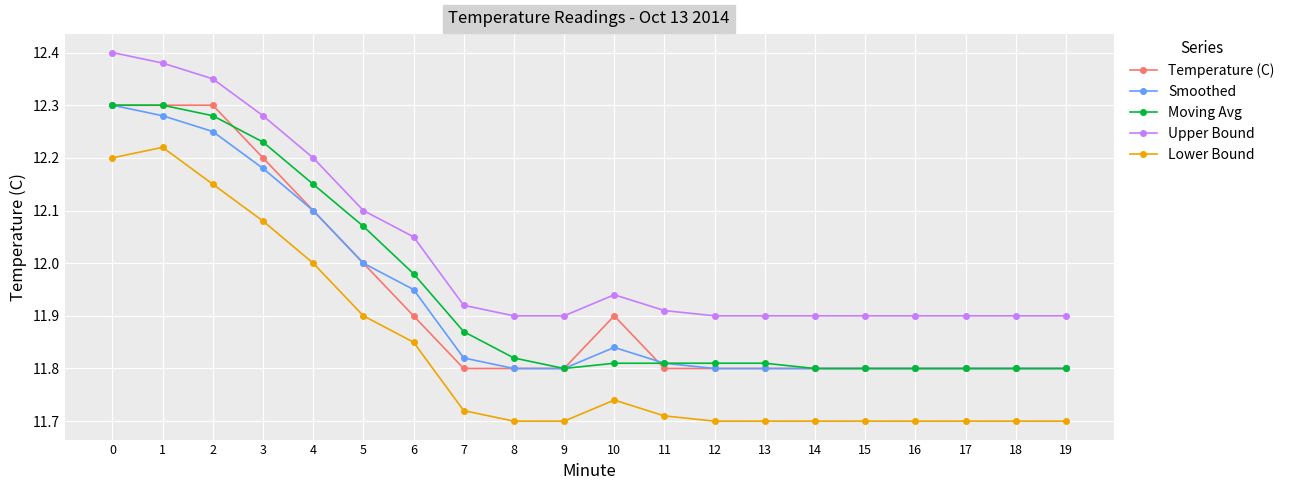

At which category does Moving Avg reach its first local valley?

9